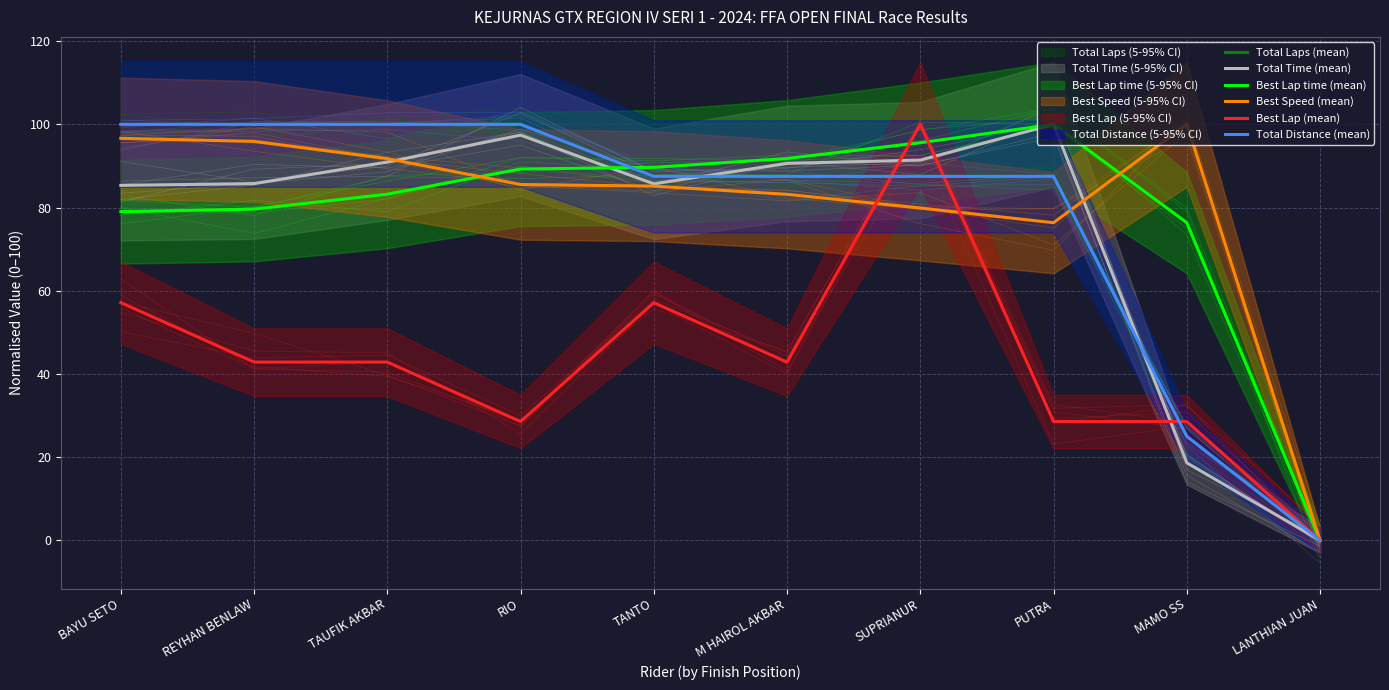

Which label corresponds to the smallest value in the chart?

LANTHIAN JUAN